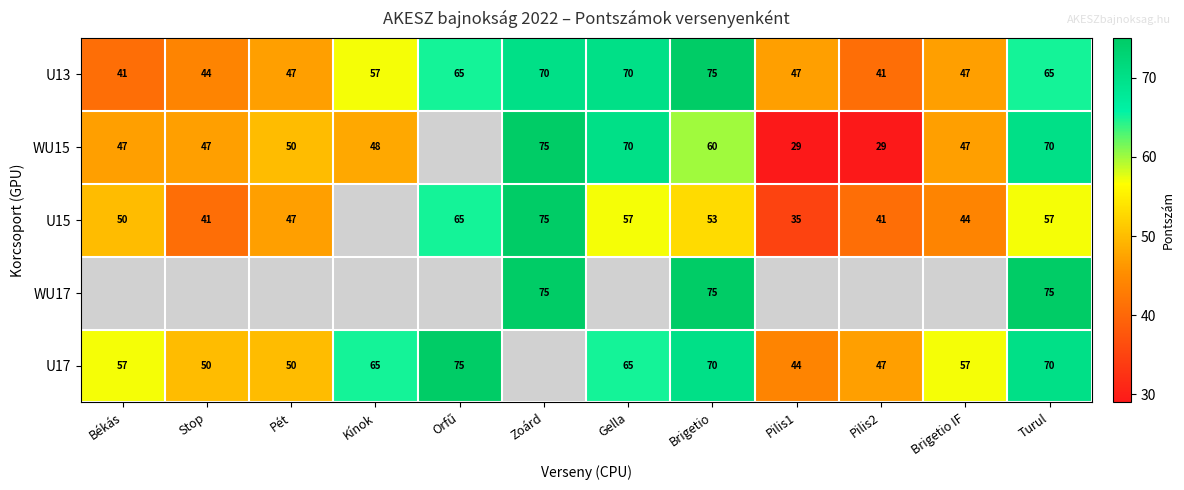

What is the difference between the maximum and second lowest values in the U13 series?

34